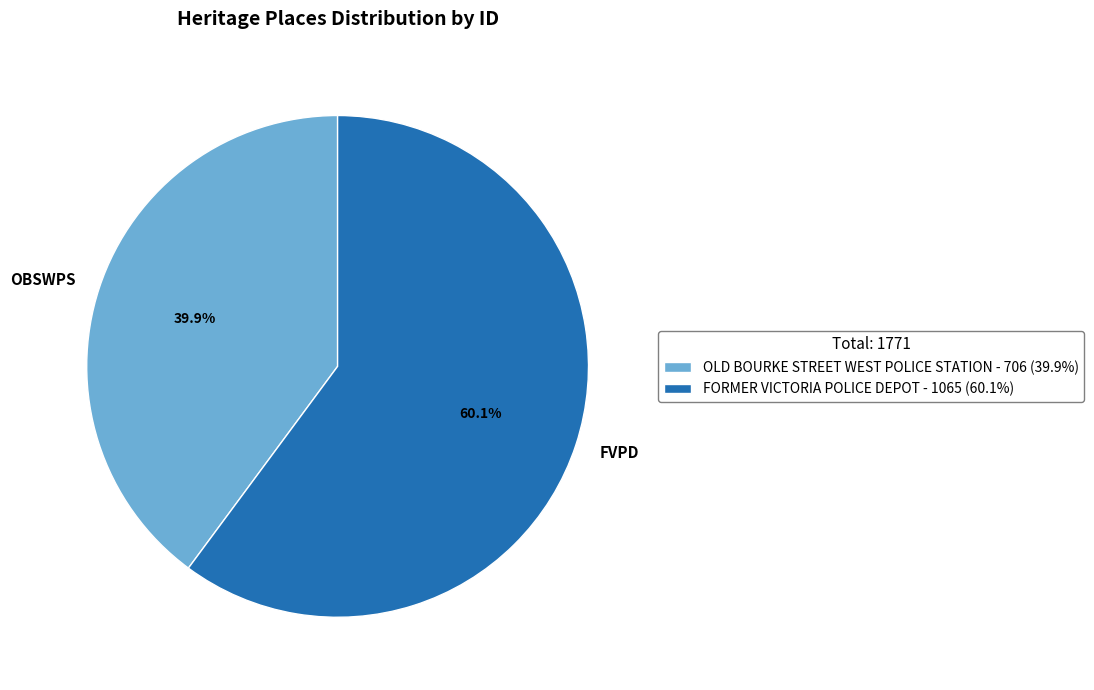

Rank the categories by value from highest to lowest.

FORMER VICTORIA POLICE DEPOT, OLD BOURKE STREET WEST POLICE STATION